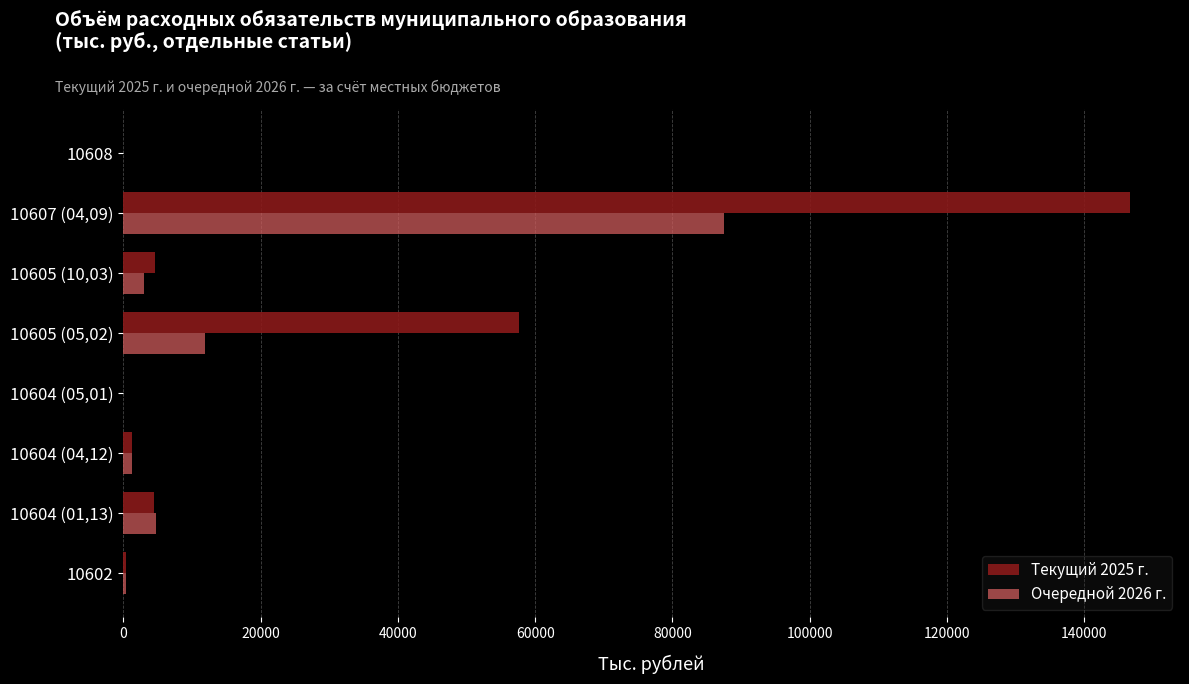

The value of Очередной 2026 г. at 10604 (01,13) is 4698.6. True or false?

True